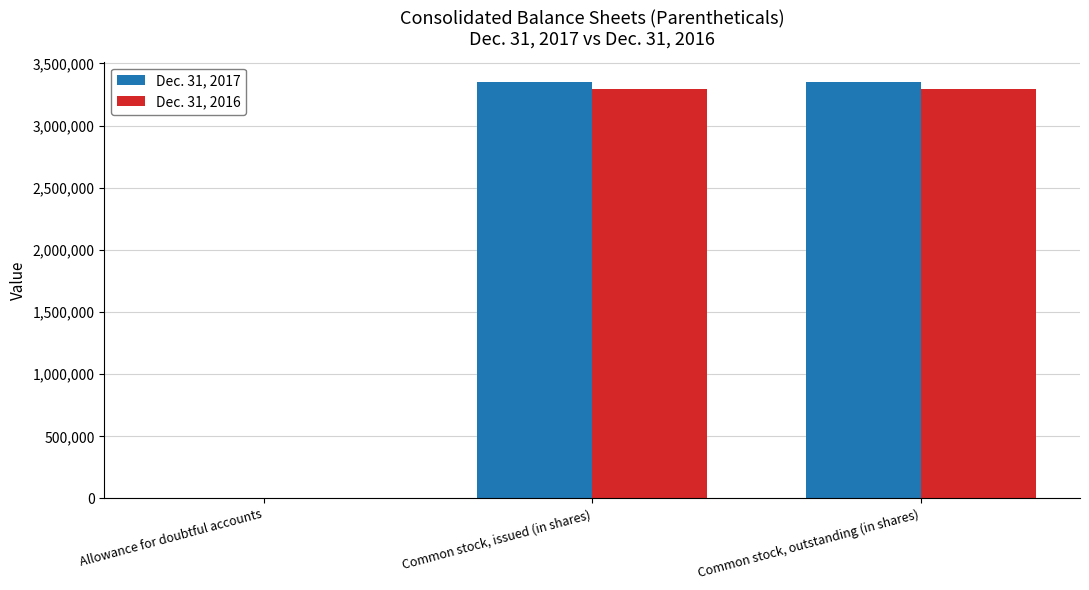

The value of Dec. 31, 2016 at Common stock, issued (in shares) is 3291750. True or false?

True